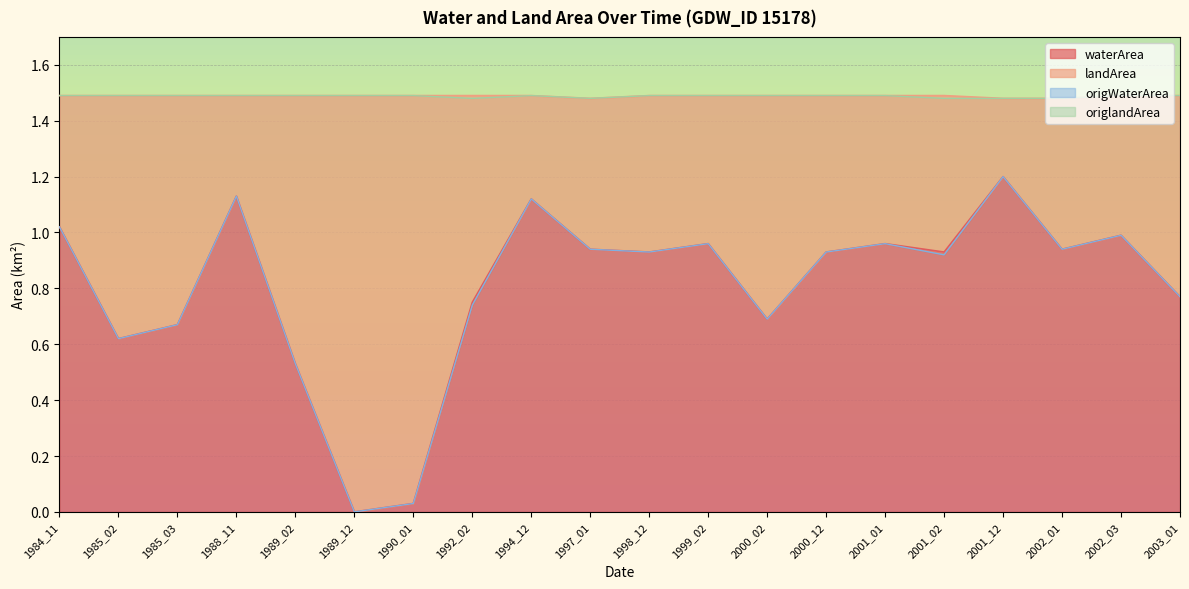

Is the value of waterArea at 1997_01 greater than the value of origWaterArea at 1989_12?

Yes